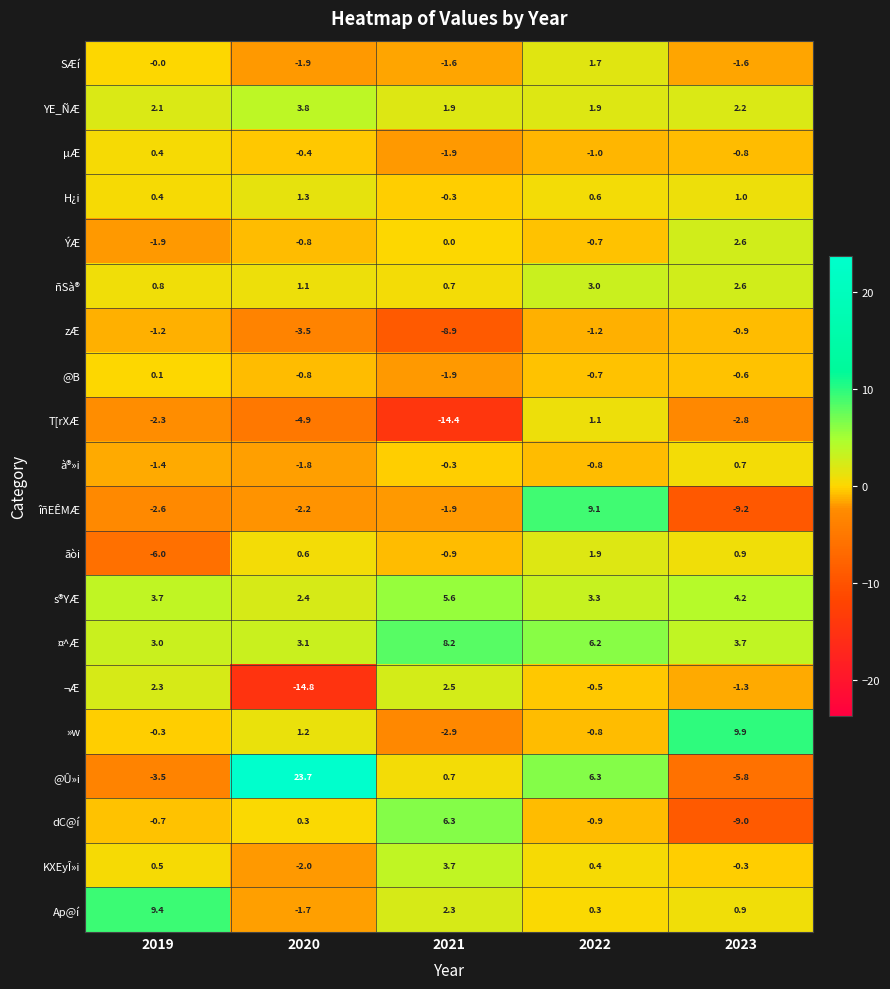

Which category has the lowest value in the »w series?

2021